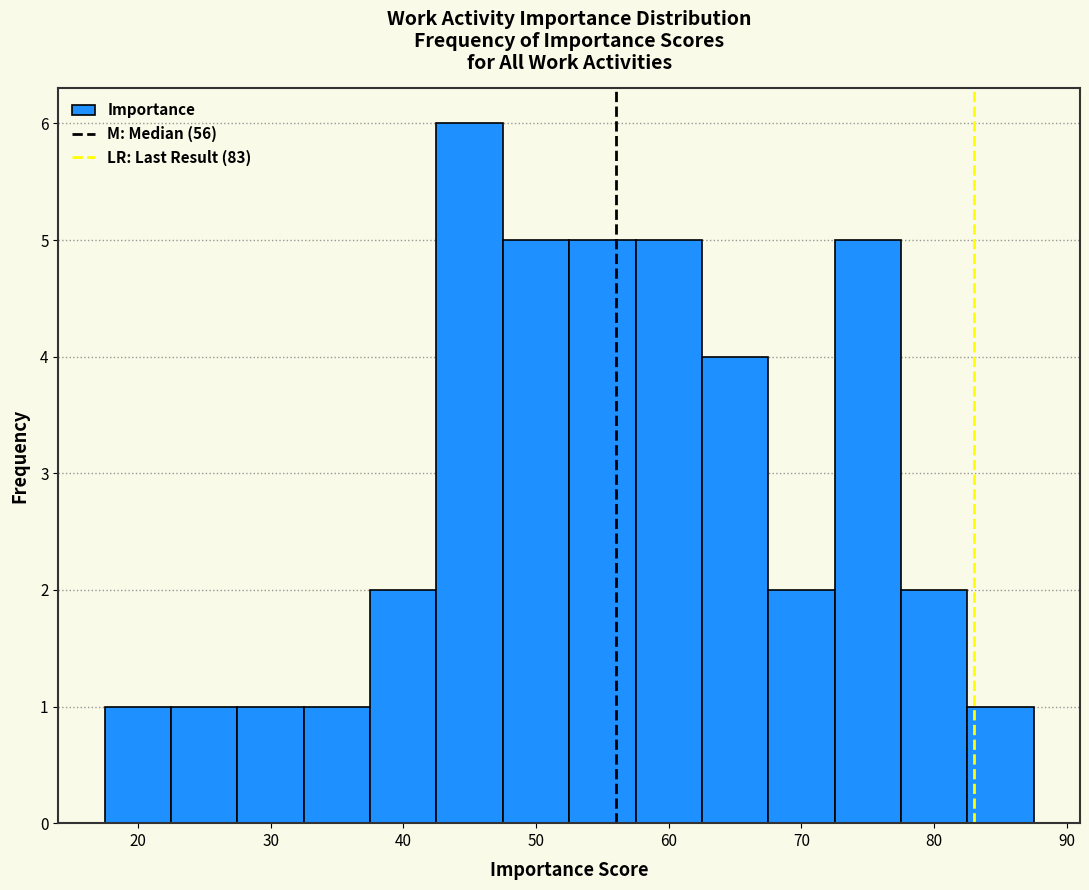

How tall is the bar that spans 67.5 to 72.5 on the x-axis? Neither the bar edges nor the heights are printed on the chart, so give them approximately, as read against the axes.

2